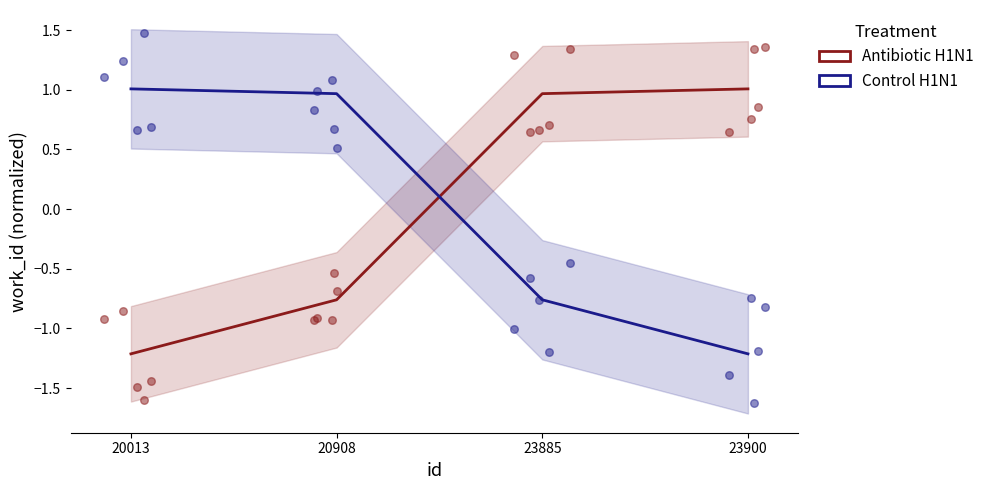

At how many categories does at least one series exceed 0?

4